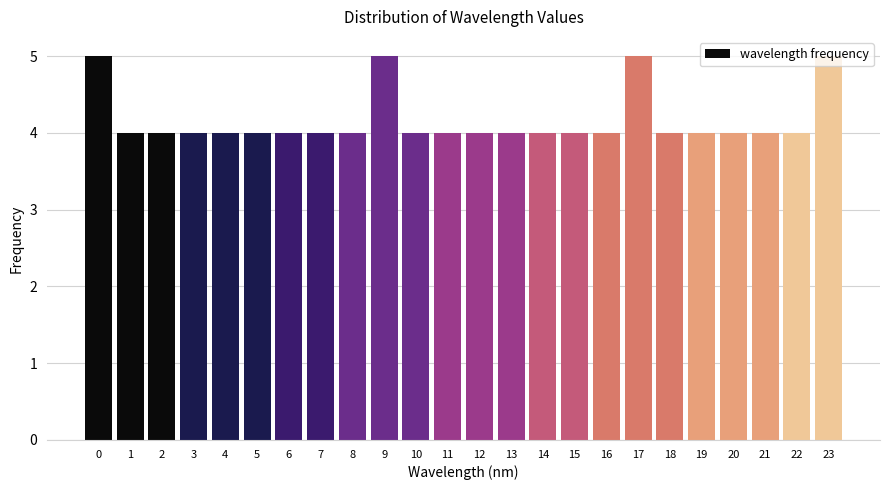

What is the minimum value shown in the chart?

4